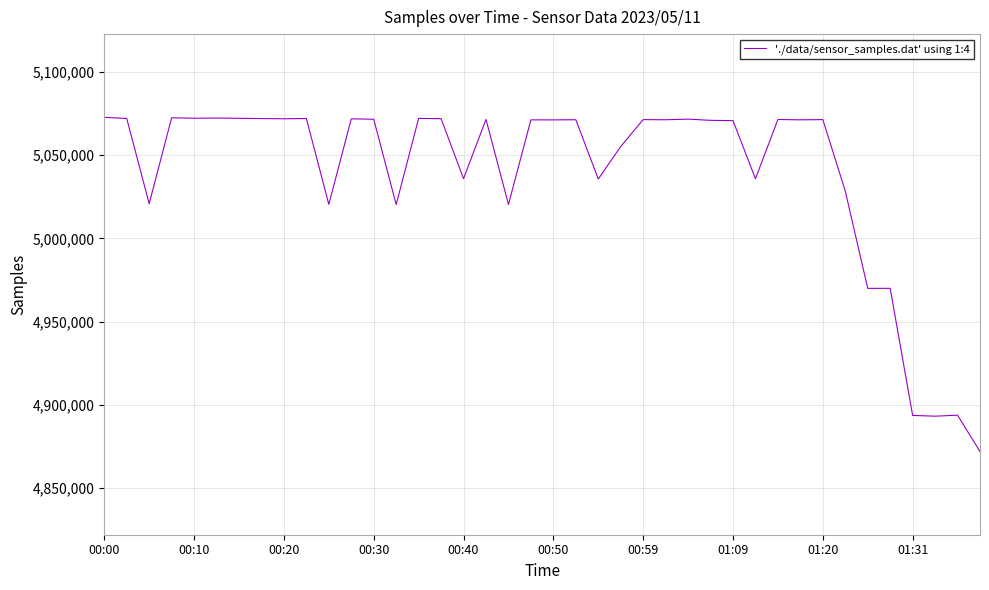

What is the difference between the maximum and minimum values?

200812